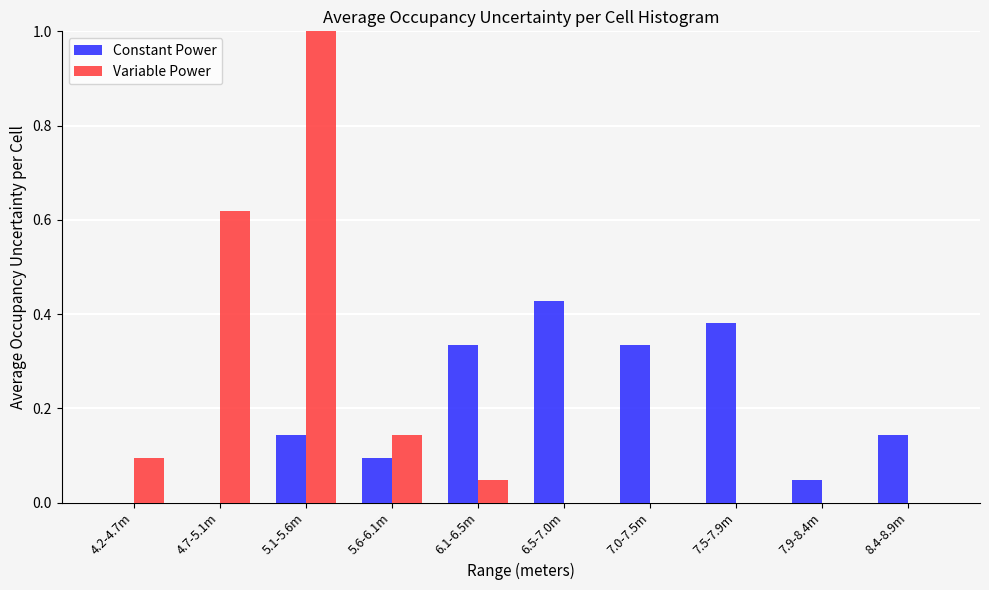

Which series changed the most between 4.7-5.1m and 6.1-6.5m?

Variable Power